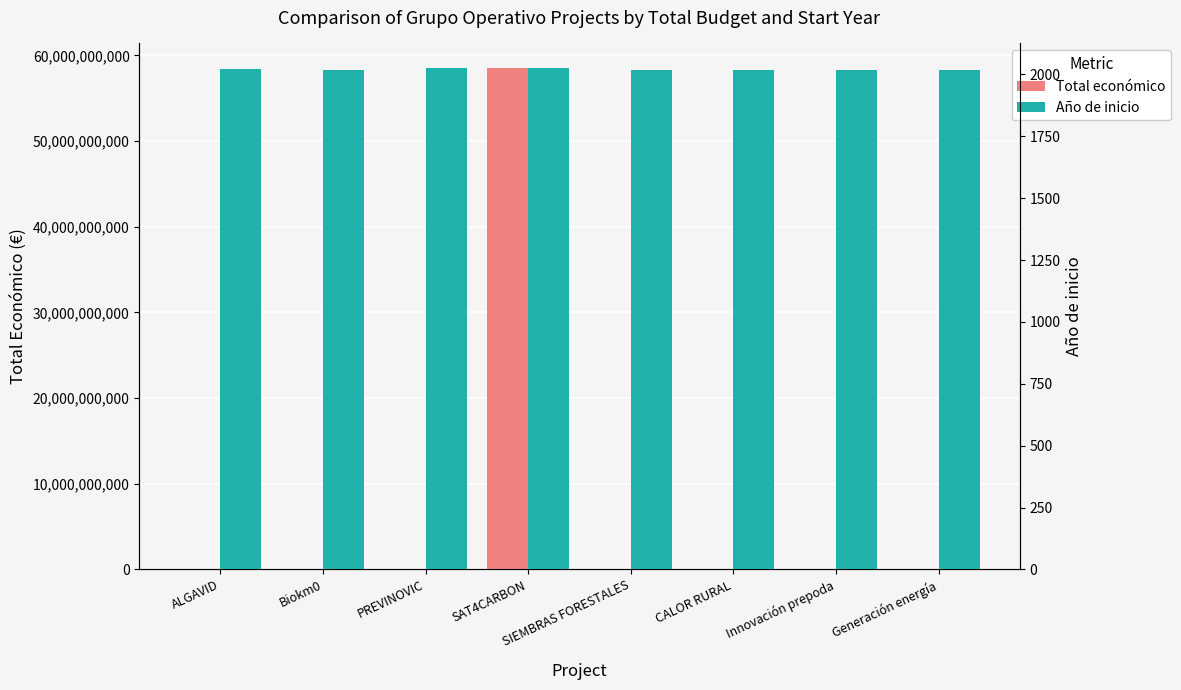

True or false: Total económico has a value of 9832 at Innovación prepoda.

True